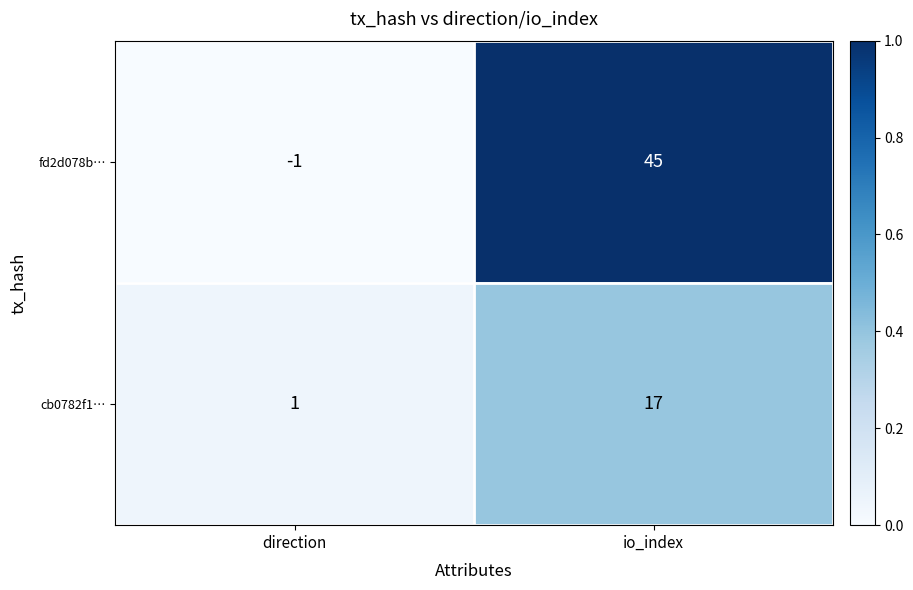

The fd2d078b… series shows 45 at io_index. True or false?

True